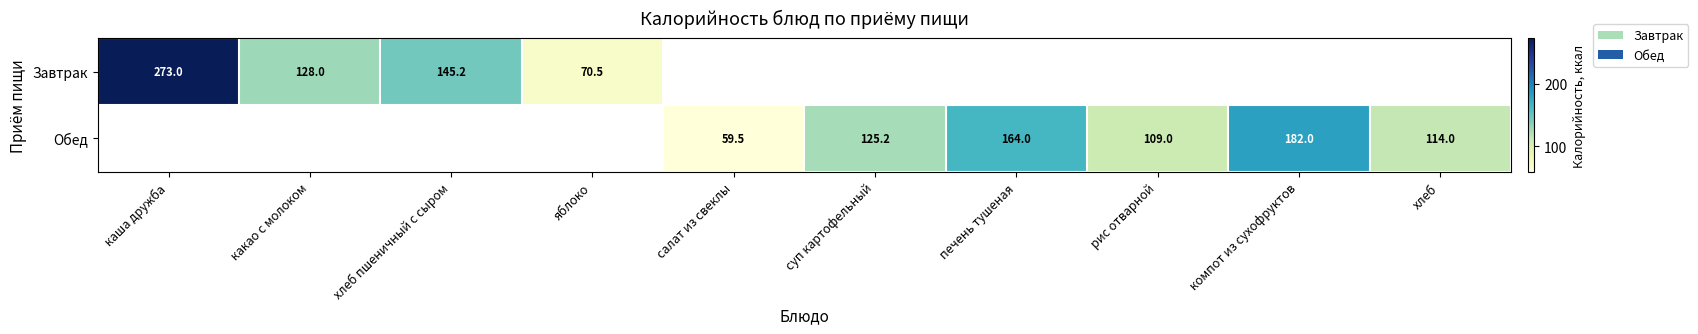

The value of Завтрак at яблоко is 70.5. True or false?

True